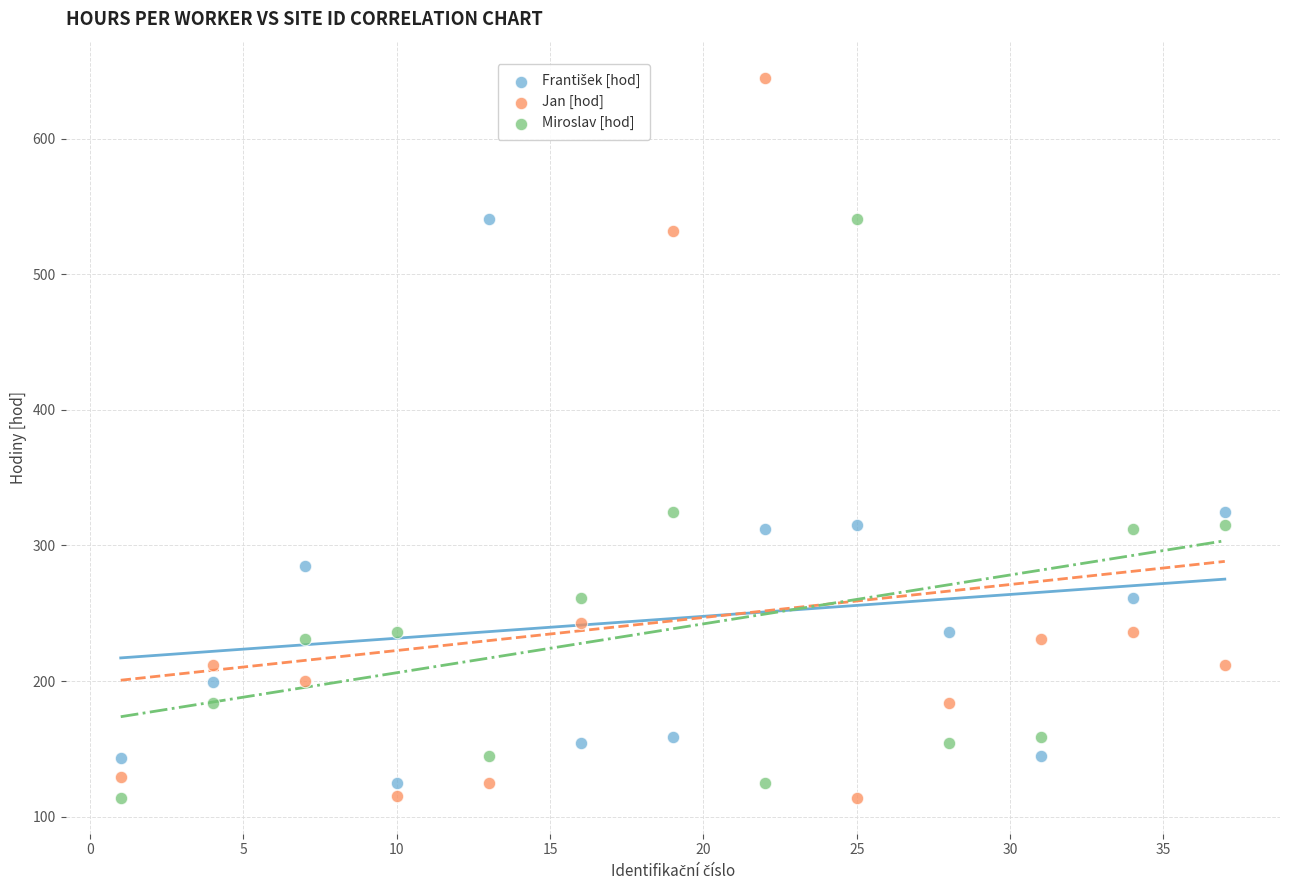

Which series reaches the maximum Y coordinate?

Jan [hod]